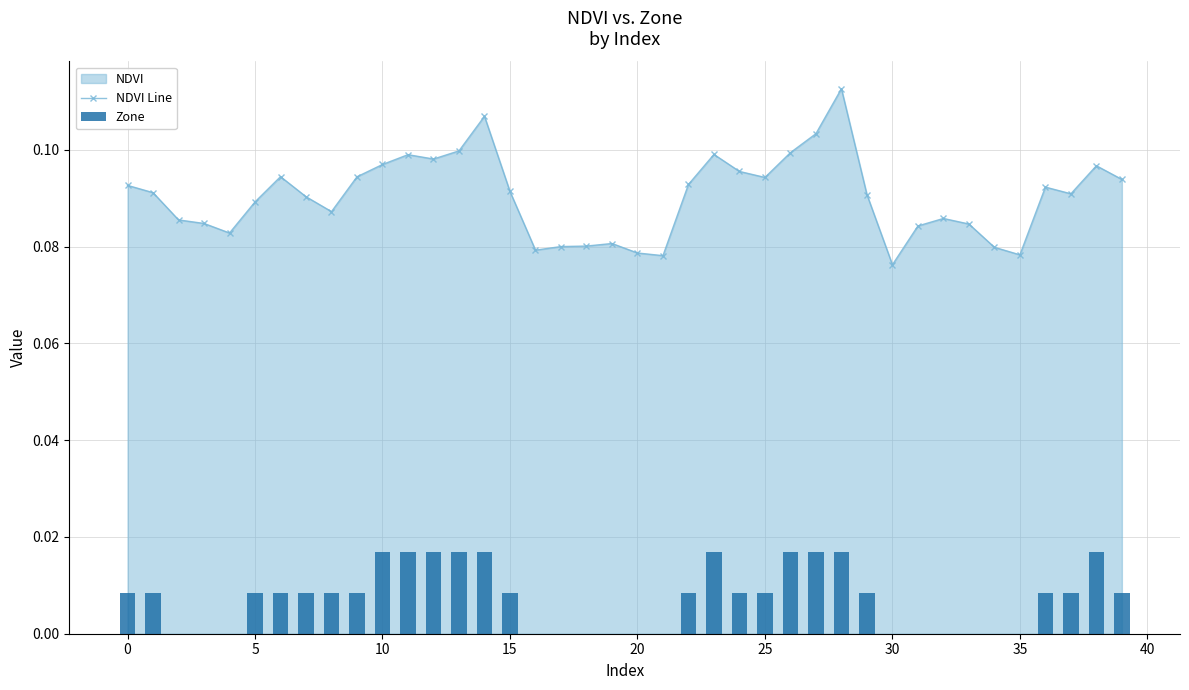

Which category has the lowest value in the NDVI Line series?

30